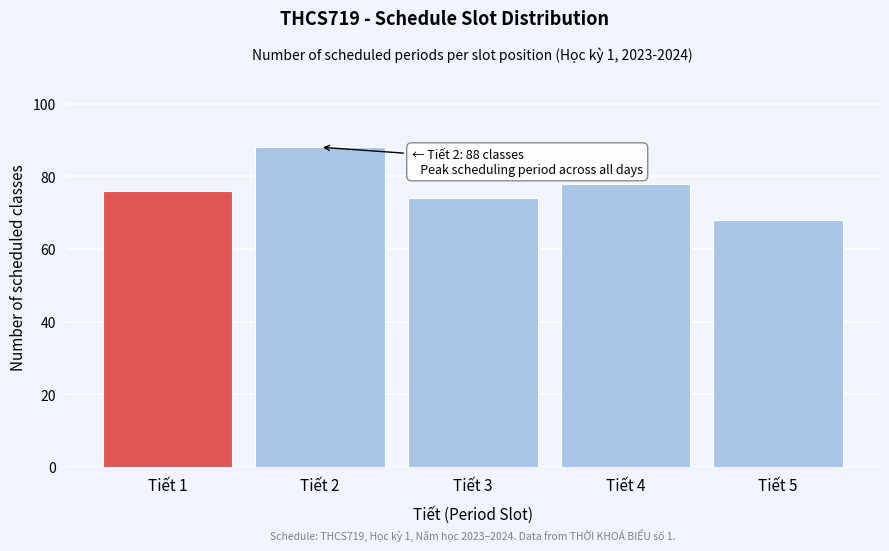

Reading left to right, extract all data points from this chart.

Tiết 1=76	Tiết 2=88	Tiết 3=74	Tiết 4=78	Tiết 5=68